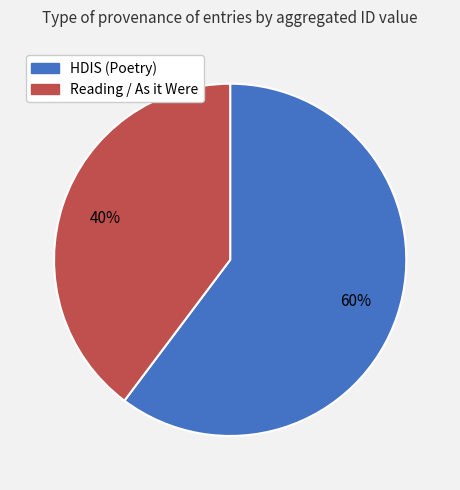

Is there any slice that represents more than half of the pie?

Yes